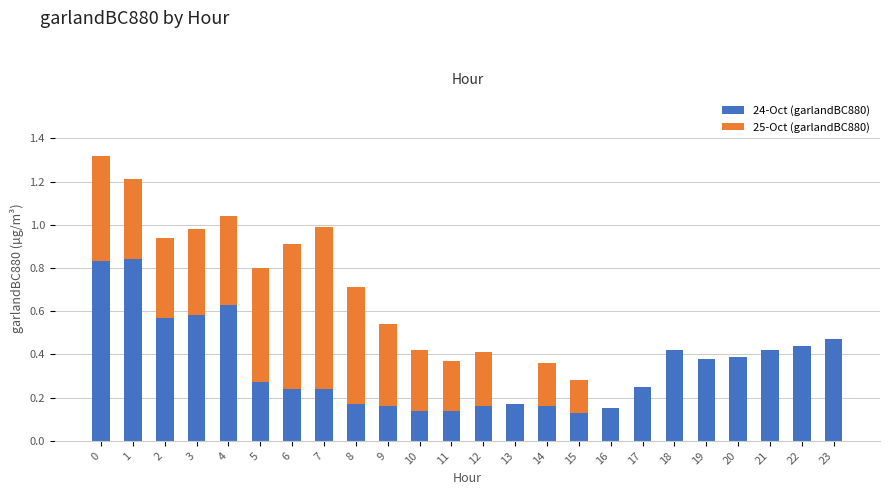

What is the sum of the 24-Oct (garlandBC880) values at 14 and 0?

1.0